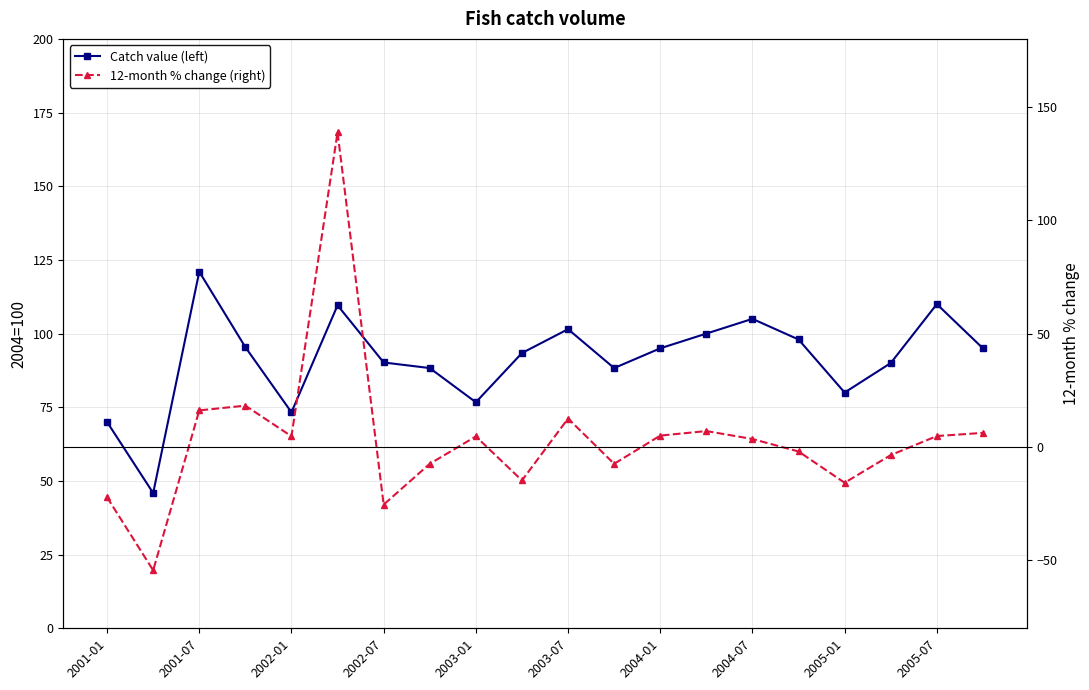

What are all the series names shown in the legend?

Catch value (left), 12-month % change (right)